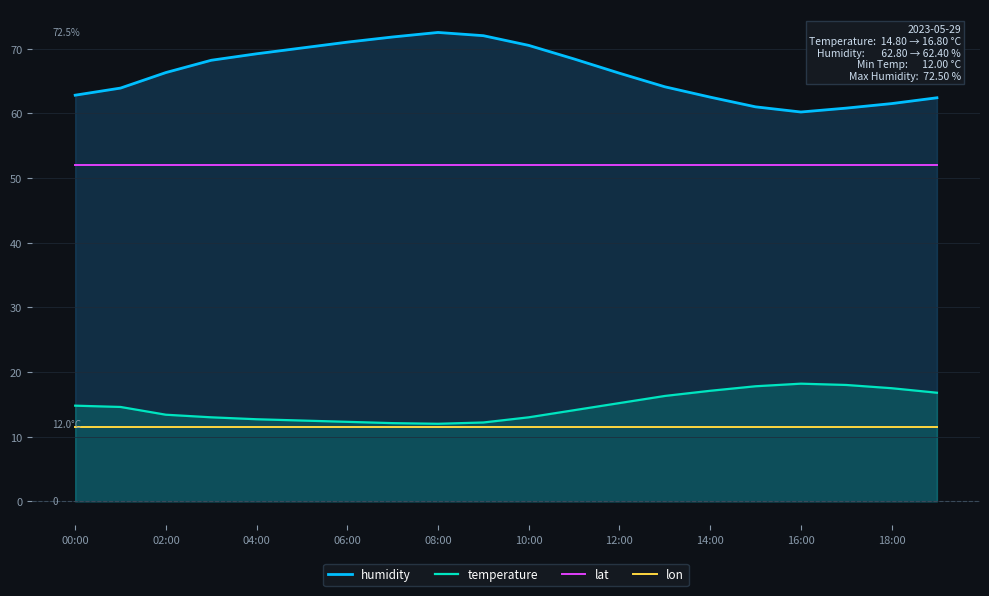

At which label is temperature closest to 15?

00:00